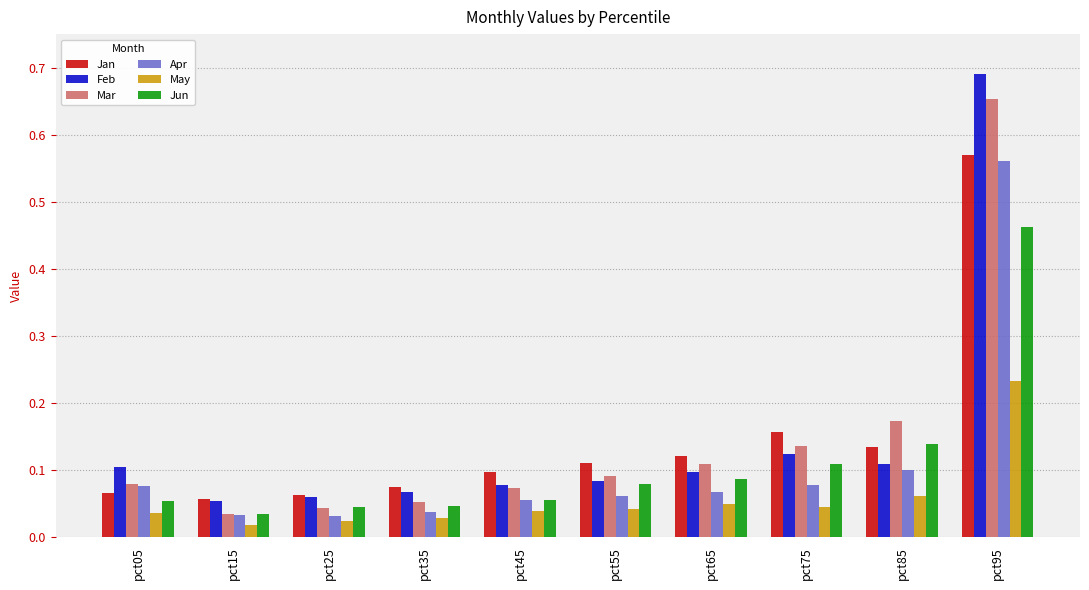

Where is Jun nearest to the value 0?

pct15